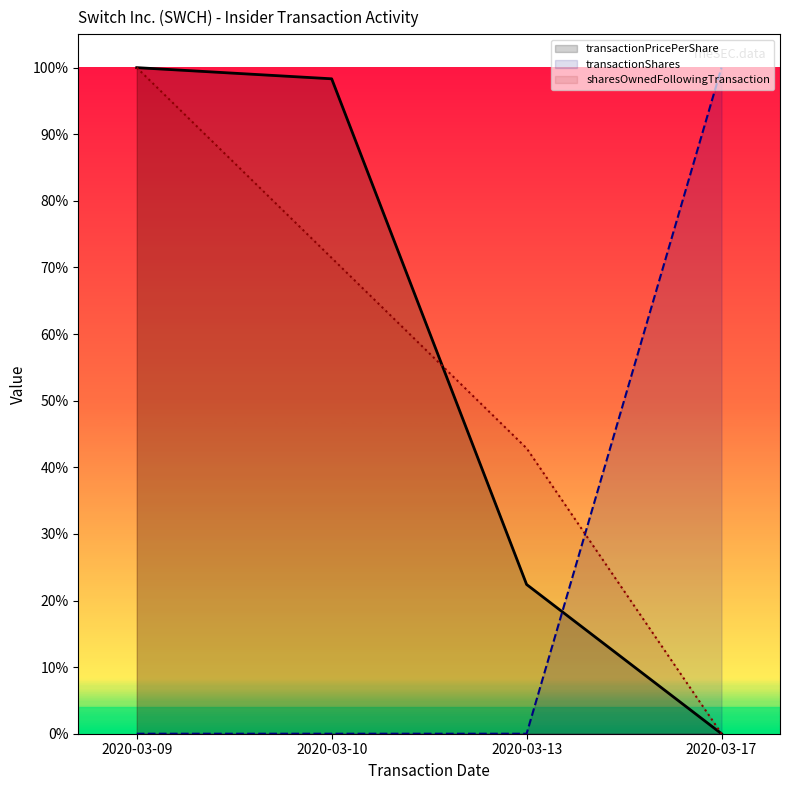

At which label does transactionShares reach its minimum?

2020-03-09